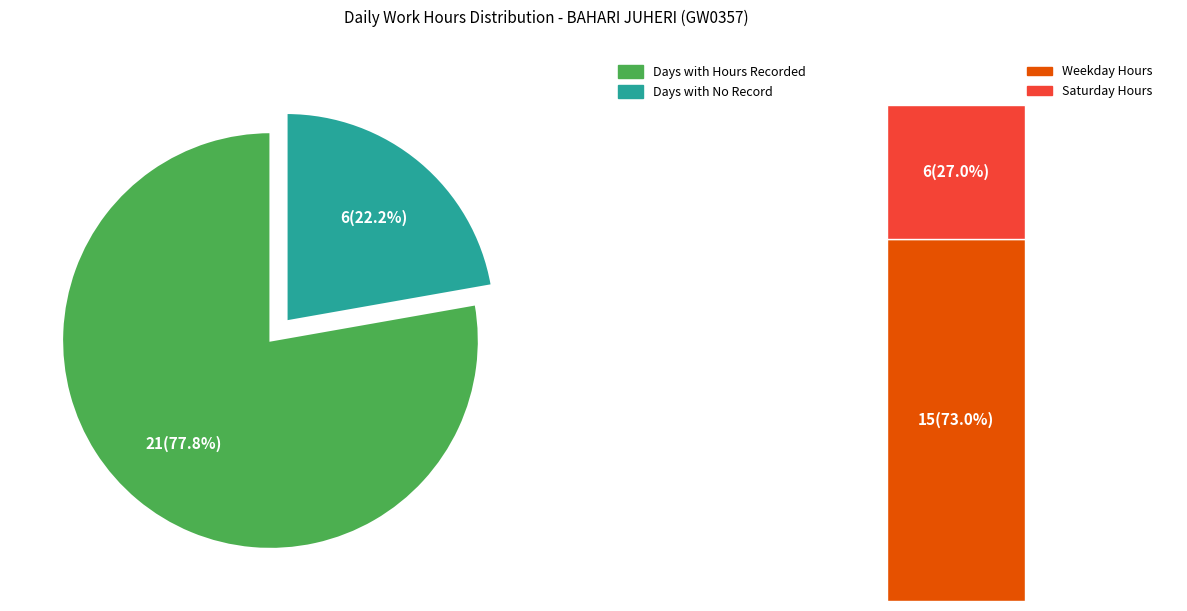

The 10-Jun slice represents 19% of the pie. True or false?

False